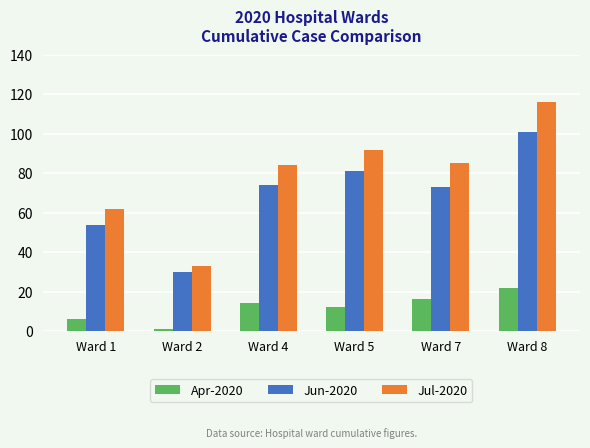

At which category does the chart reach its peak across all series?

Ward 8